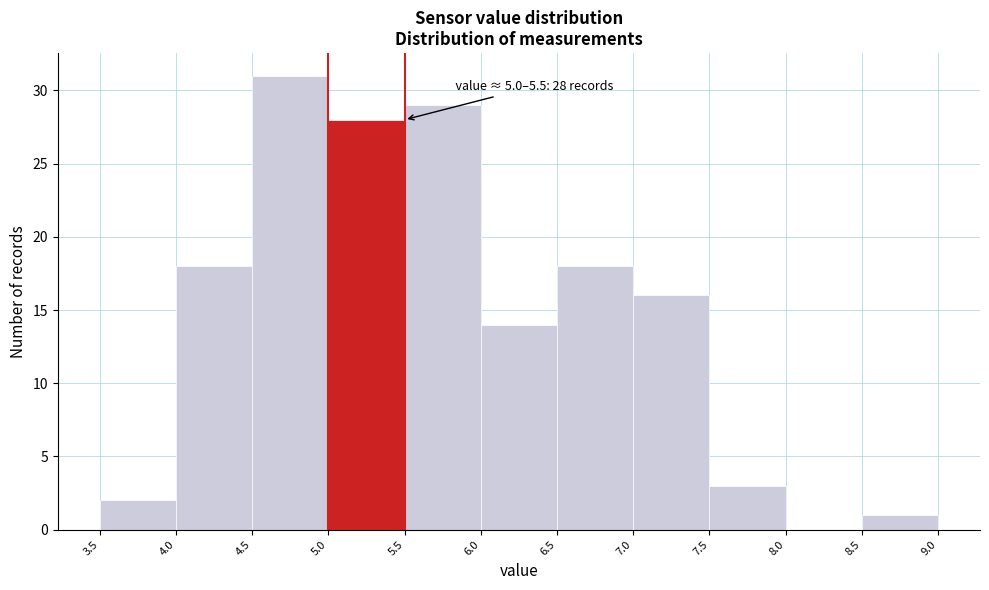

Which range on the x-axis has the tallest bar?

4.5 to 5.0